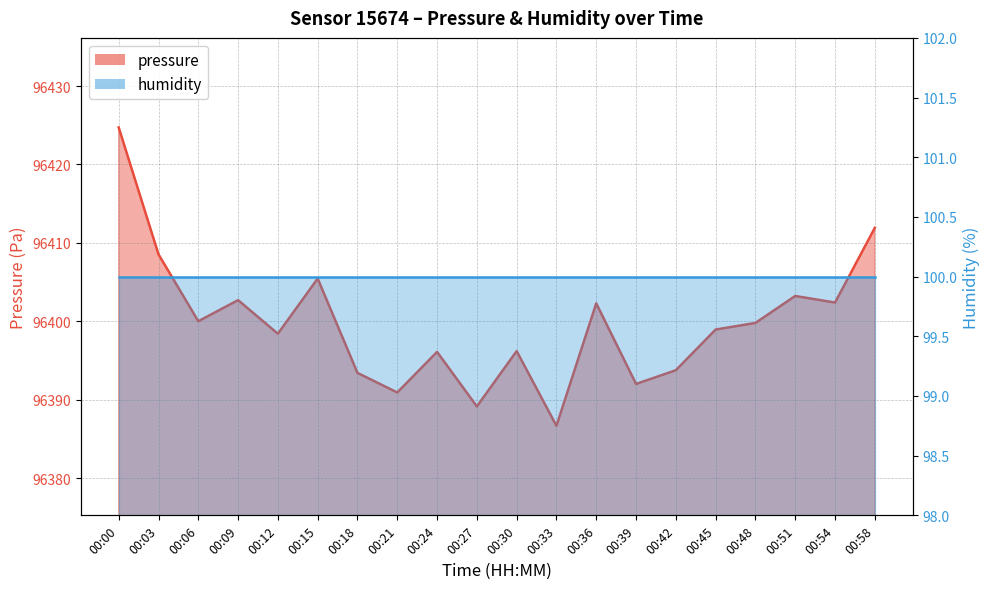

What is the minimum value shown in the chart?

96386.7